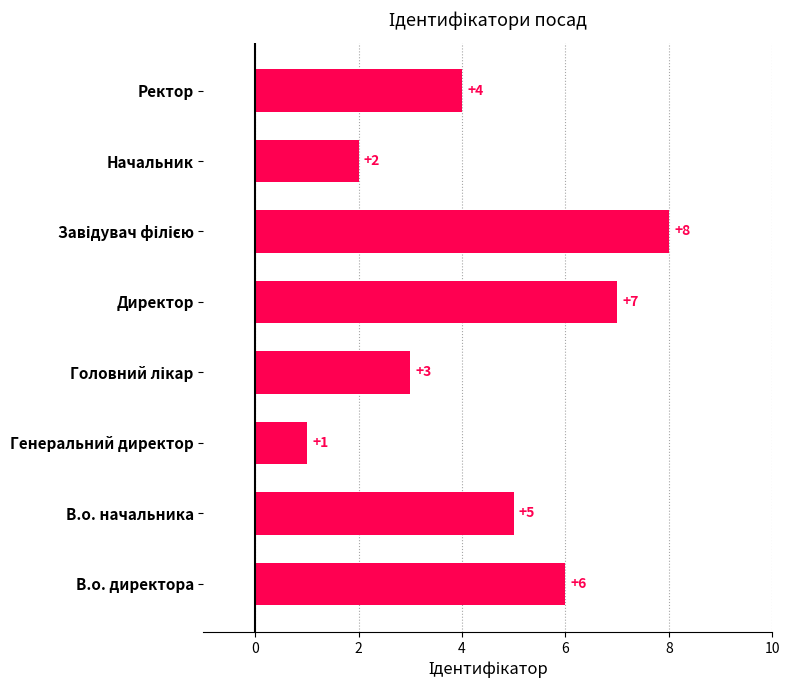

Is it true that the value at Начальник is 3?

False